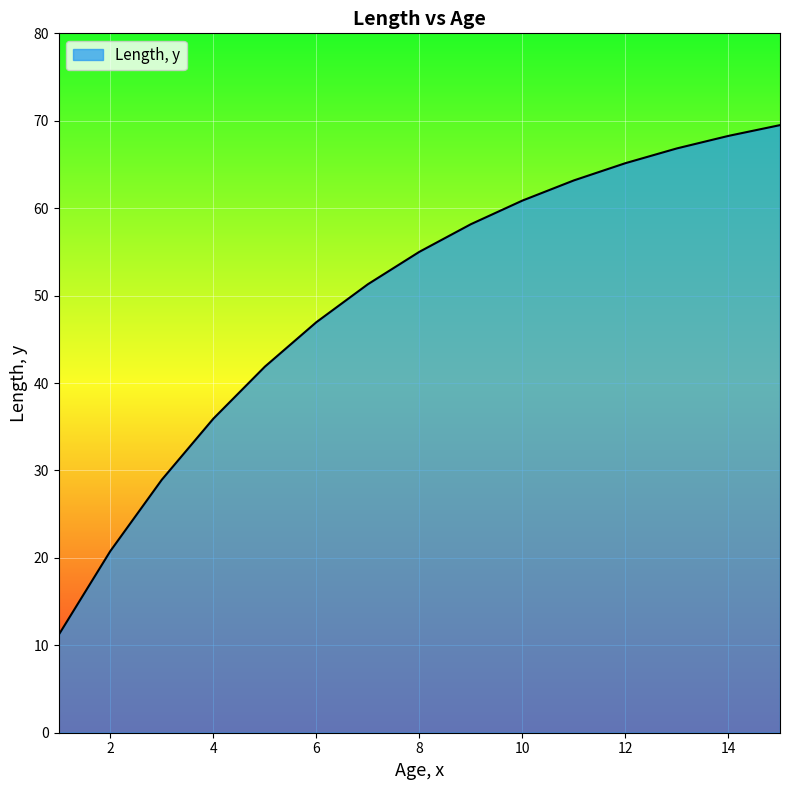

What is the average value?

49.6